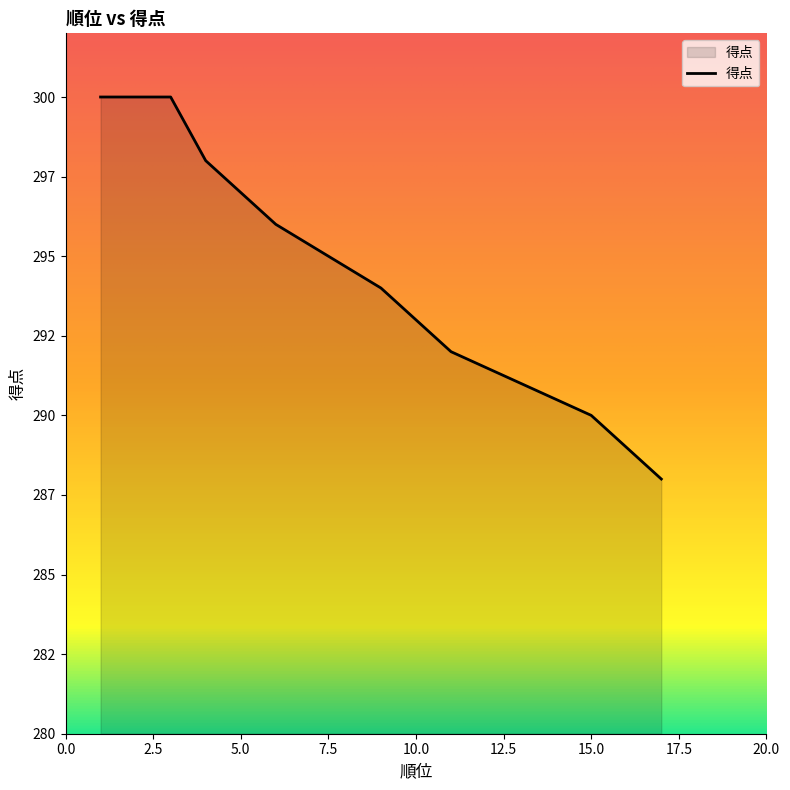

Rank the categories by value from highest to lowest.

1, 2, 3, 4, 4, 6, 6, 6, 9, 9, 11, 11, 11, 11, 15, 15, 17, 17, 17, 17